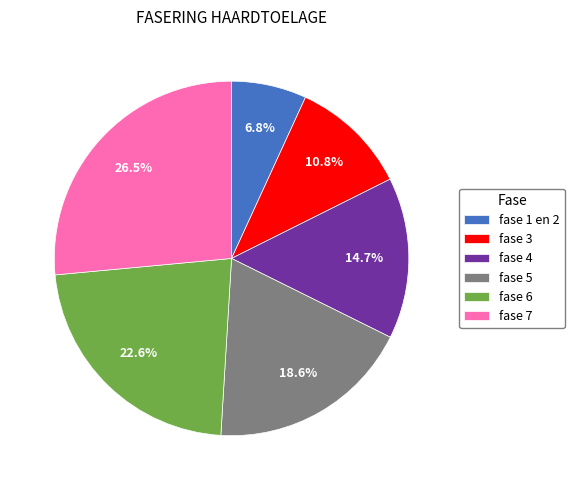

Is it true that fase 1 en 2 is 7% of the pie?

True